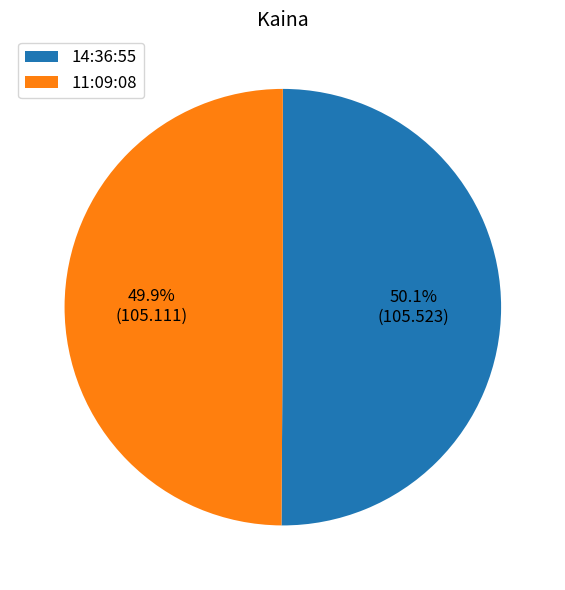

What is the ratio of the value at 14:36:55 to the value at 11:09:08?

1.0